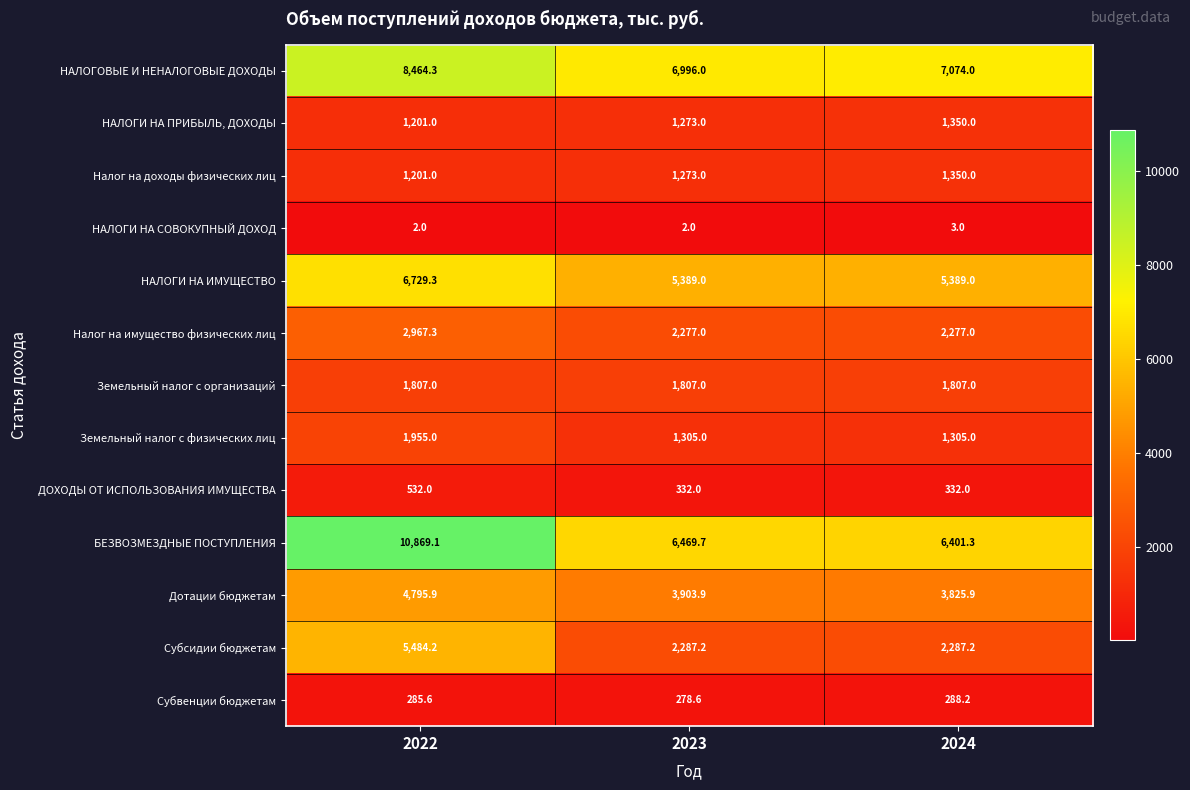

What is the difference between the maximum and minimum values in the НАЛОГИ НА ПРИБЫЛЬ, ДОХОДЫ series?

149.0